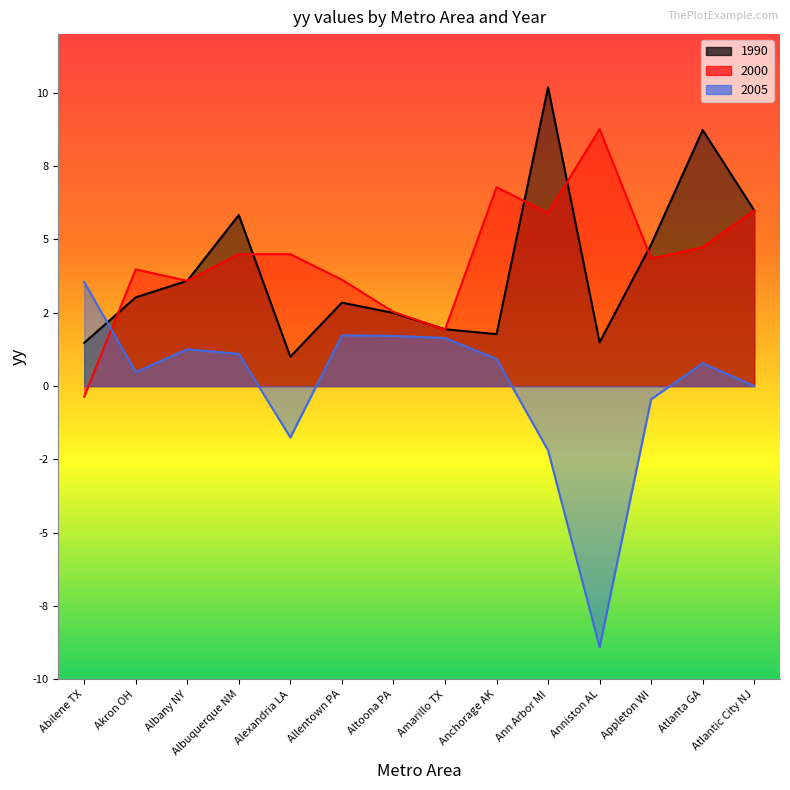

Is the value of 2000 at Ann Arbor MI greater than the value of 2005 at Anchorage AK?

Yes